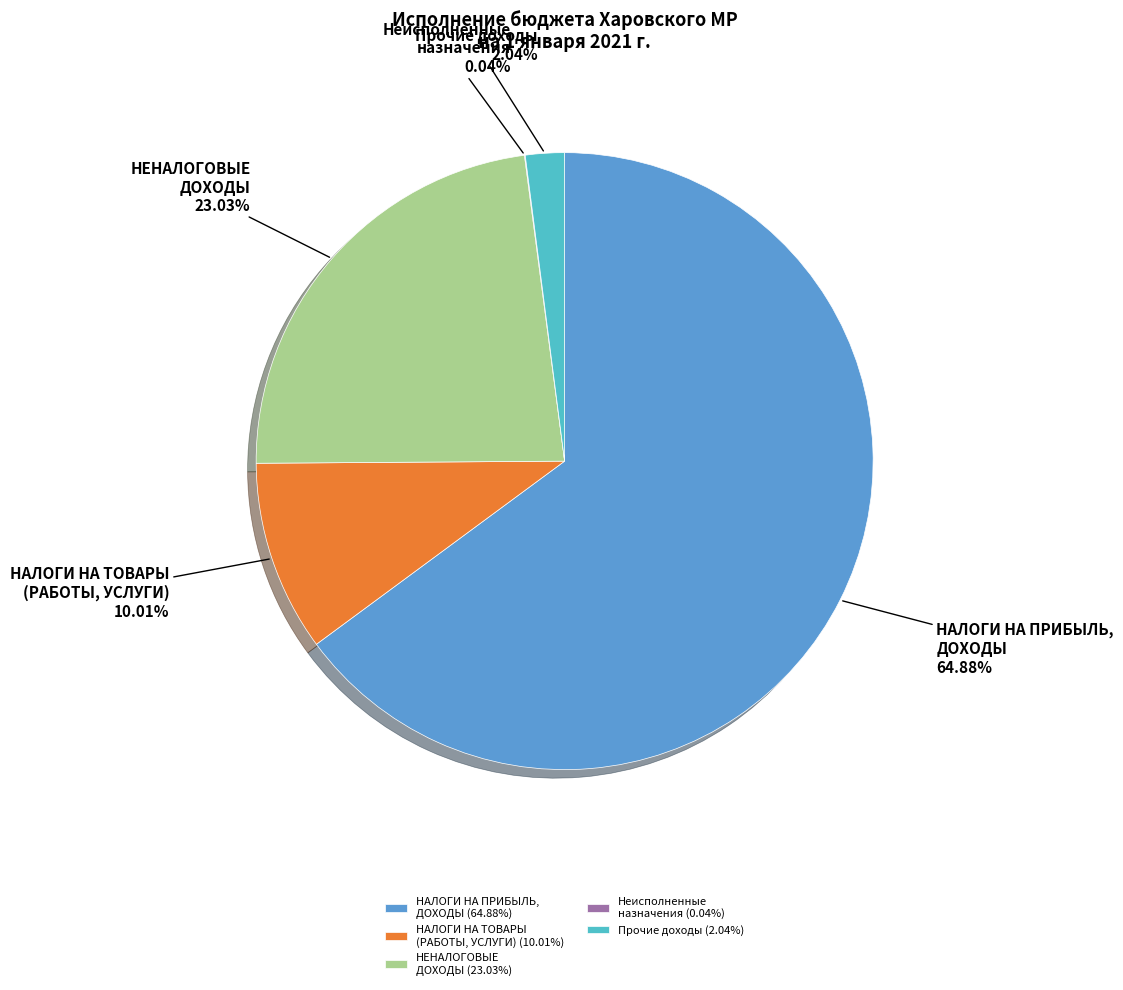

Which has a higher value, Прочие доходы or НАЛОГИ НА ПРИБЫЛЬ, ДОХОДЫ?

НАЛОГИ НА ПРИБЫЛЬ, ДОХОДЫ